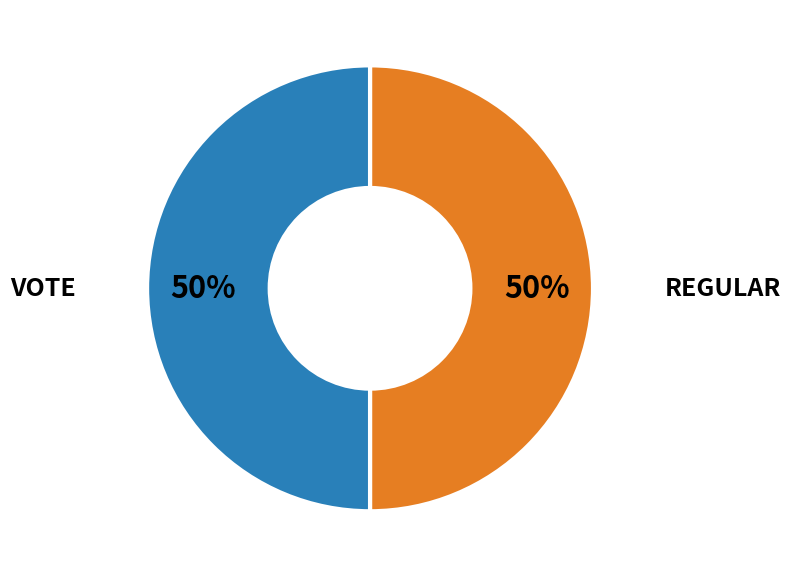

To the nearest percent, what is the average slice percentage?

50%